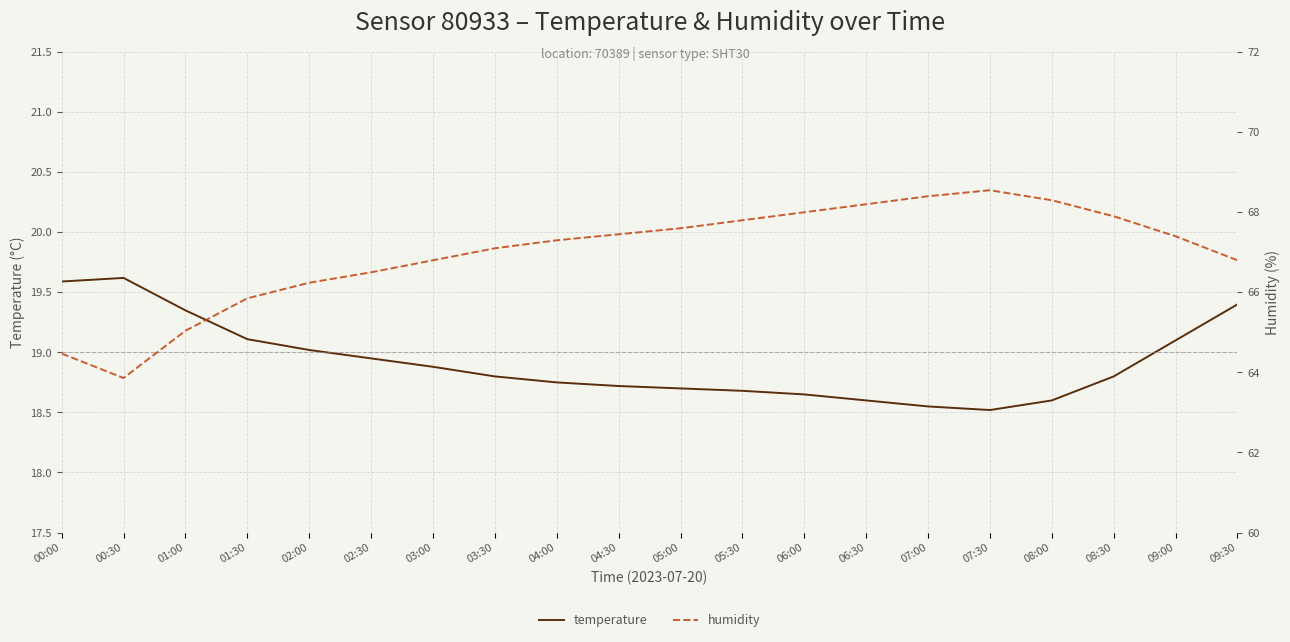

At which category does the chart reach its peak across all series?

07:30